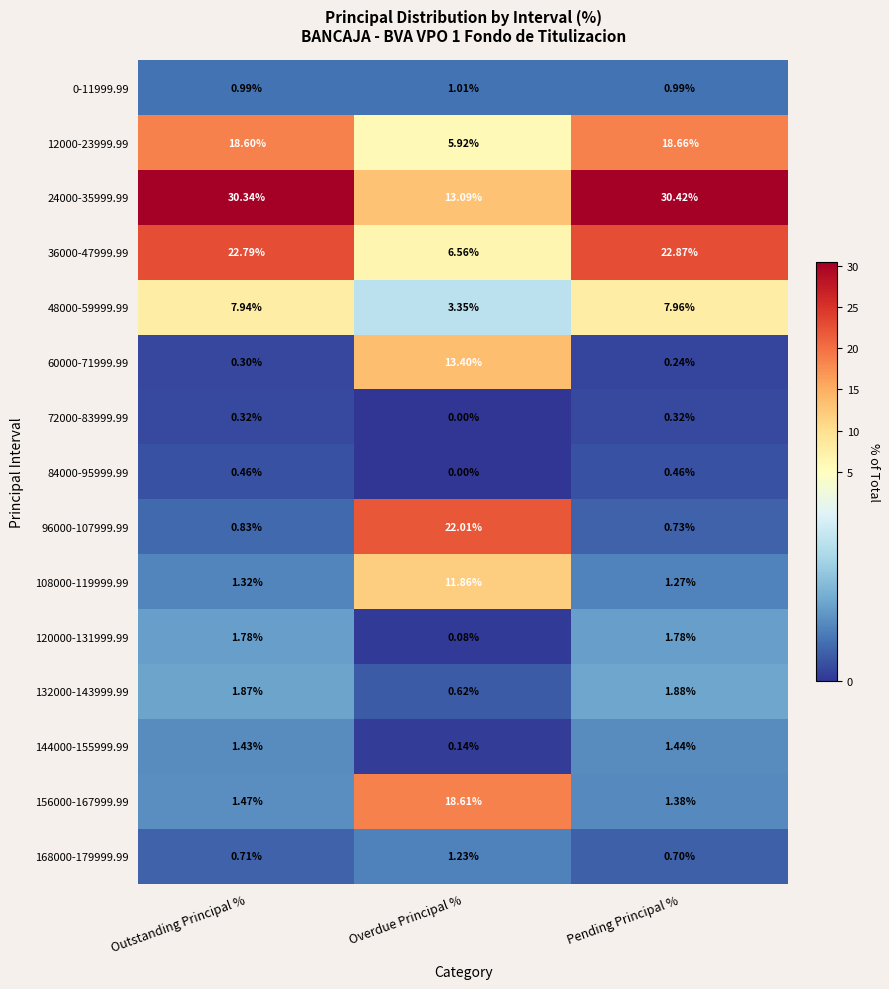

At which label is 108000-119999.99 closest to 6?

Outstanding Principal %